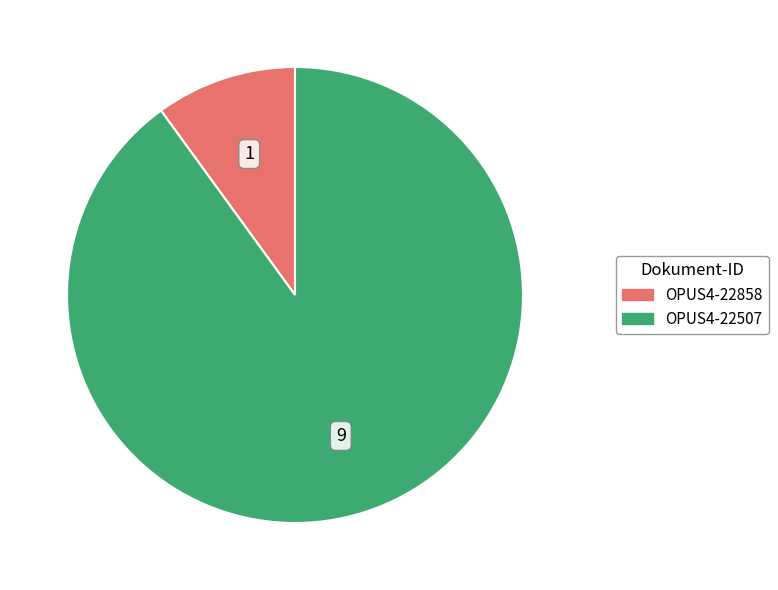

Rank the categories by value from highest to lowest.

OPUS4-22507, OPUS4-22858